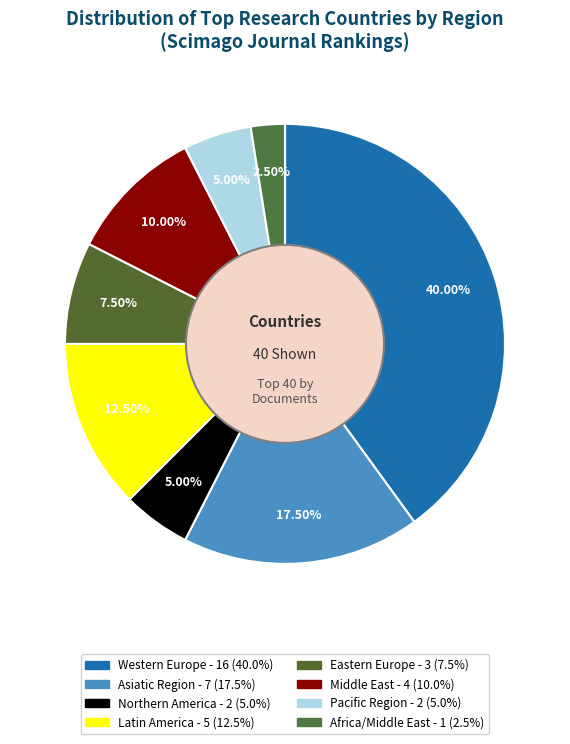

To the nearest percent, what is the difference between the largest and smallest slice percentages?

38%